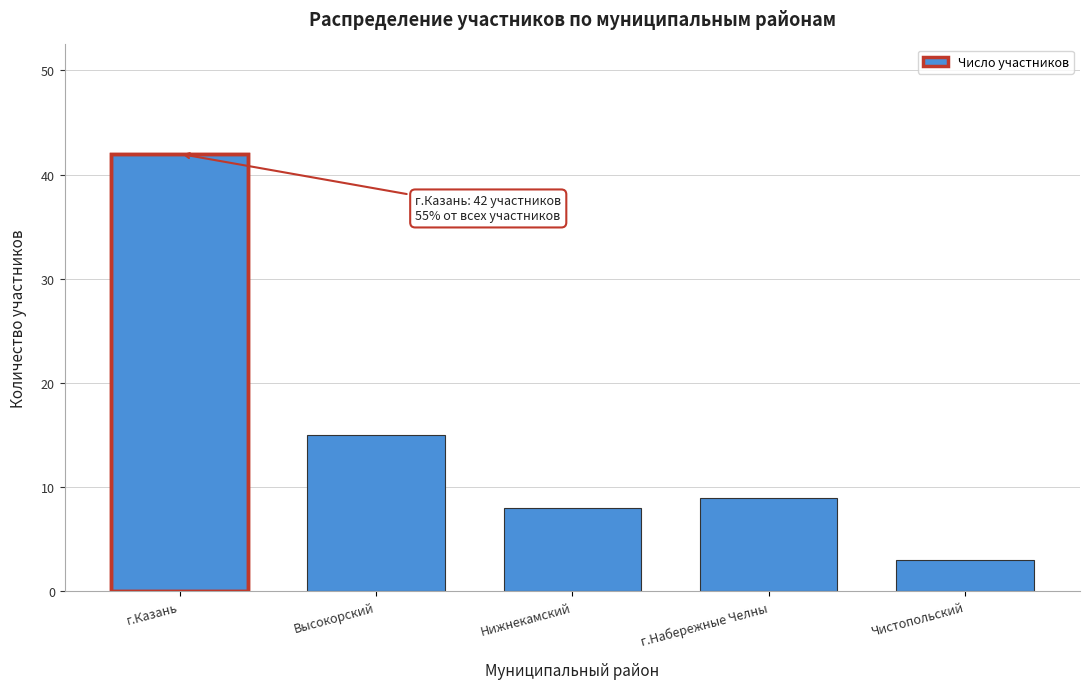

Reading left to right, extract all data points from this chart.

42	15	8	9	3